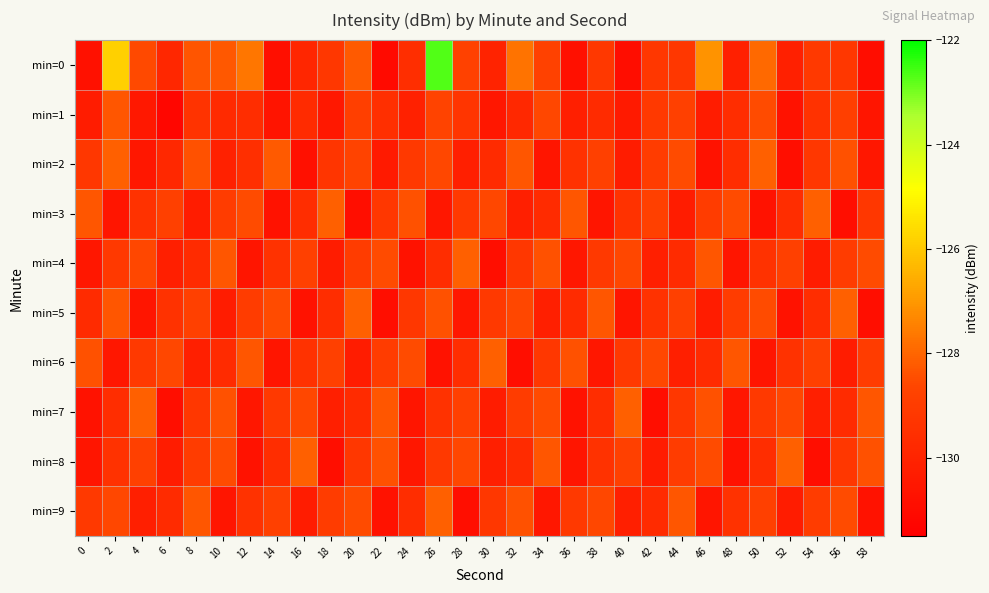

At which category is the sum across all series the highest?

26